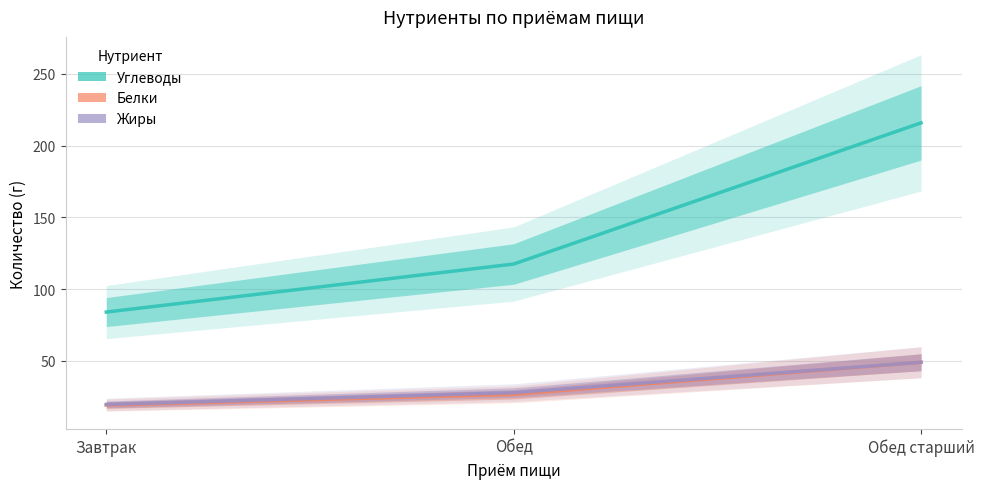

Reading left to right, transcribe all the data shown in this chart.

Углеводы: Завтрак=84.0	Обед=117.5	Обед старший=215.8
Белки: Завтрак=19.2	Обед=26.7	Обед старший=49.1
Жиры: Завтрак=19.7	Обед=27.9	Обед старший=49.1